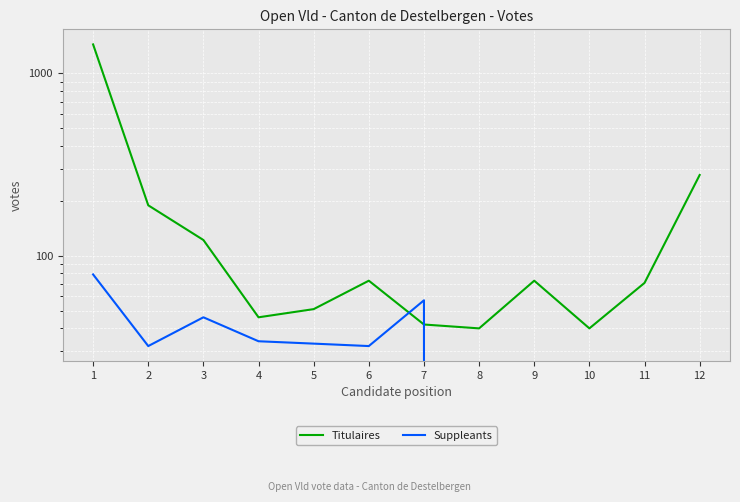

Does the chart display data point markers on the line(s)?

No